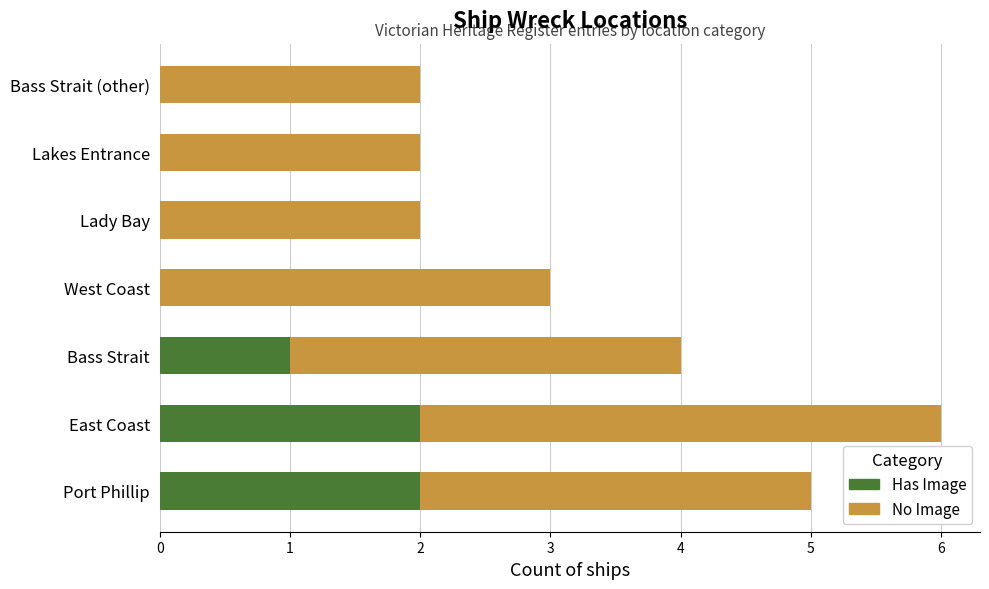

At which category is the sum across all series the highest?

East Coast